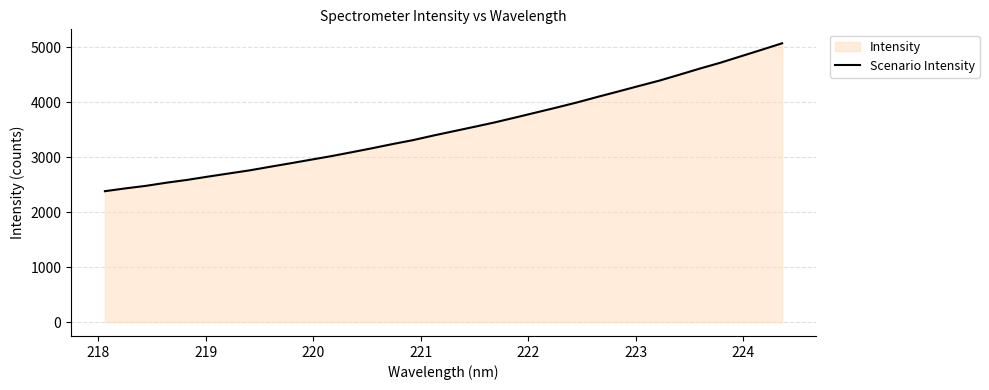

What is the difference between the maximum and minimum values?

2692.8